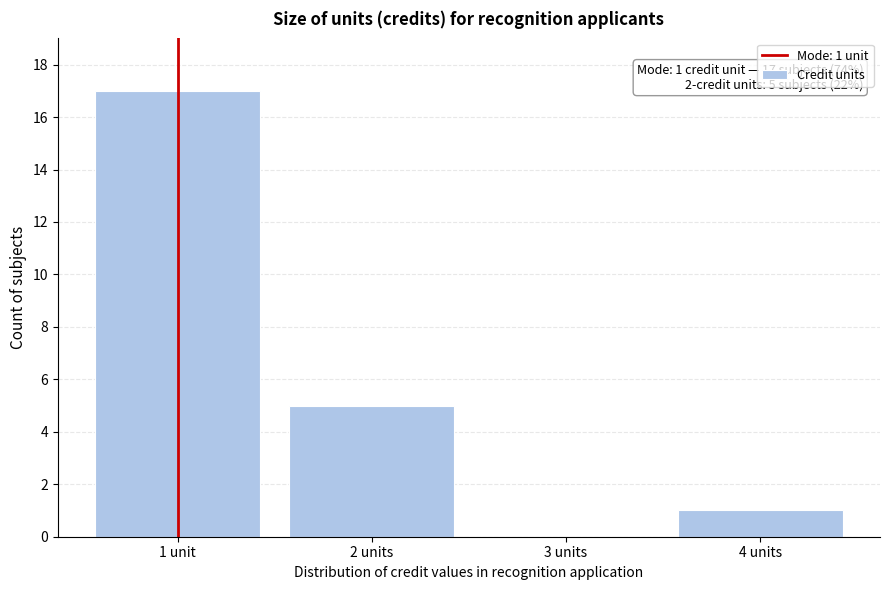

Reading left to right, transcribe all the data shown in this chart.

1 unit=17	2 units=5	3 units=0	4 units=1